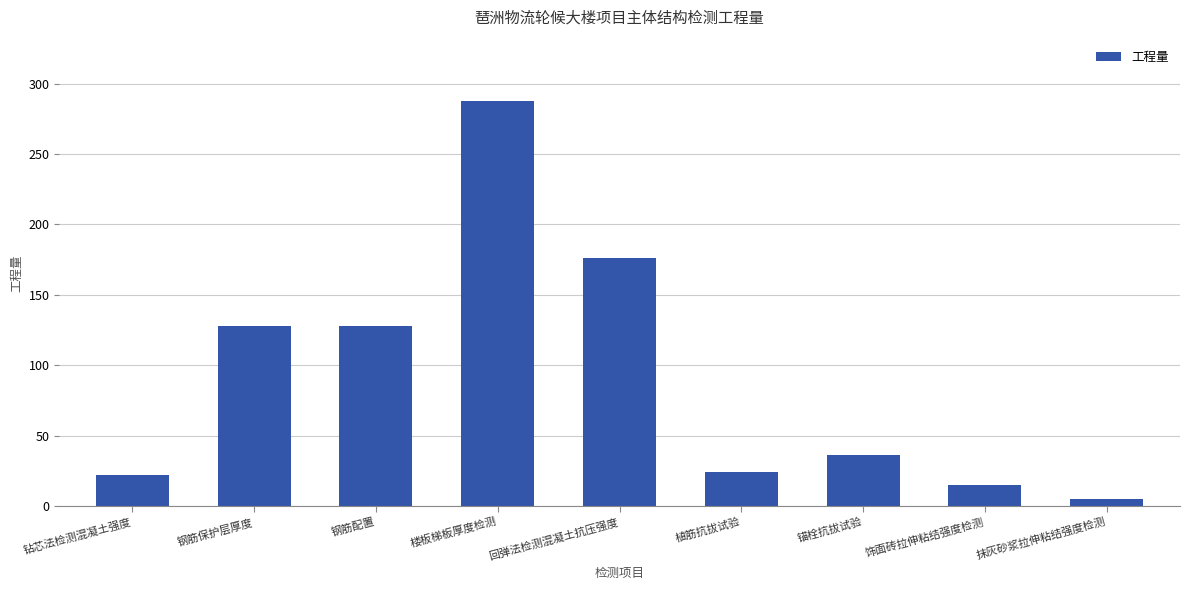

Read the value at 楼板梯板厚度检测, to the nearest 50.

300